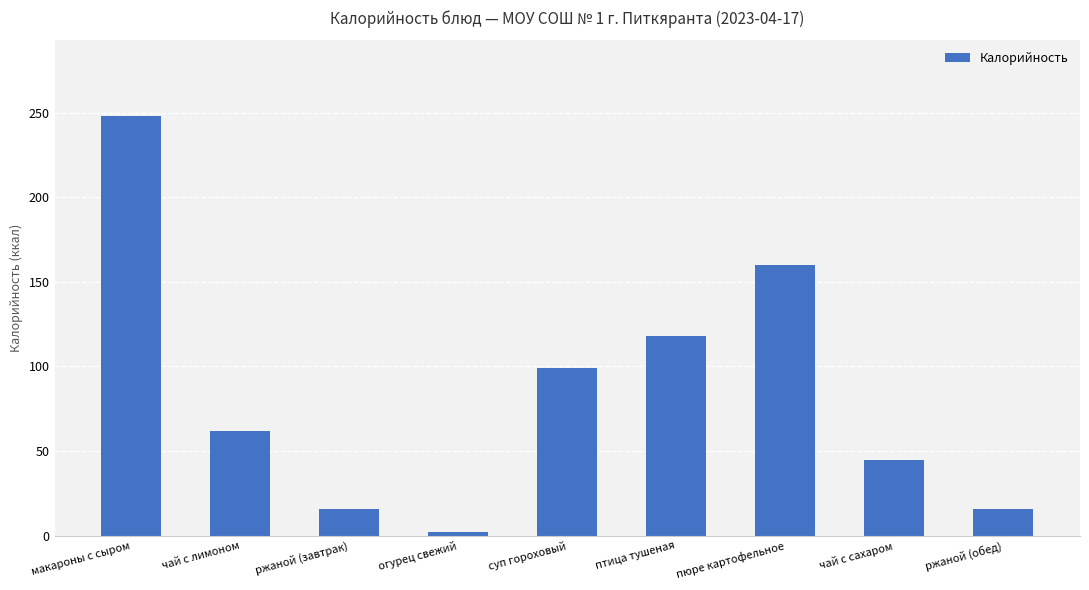

Is it true that the value at пюре картофельное is 160?

True